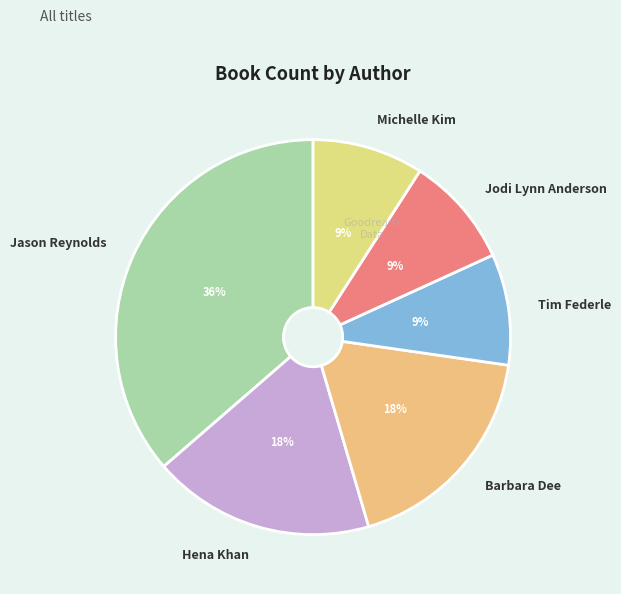

Is the sum of Jodi Lynn Anderson and Tim Federle greater than half?

No